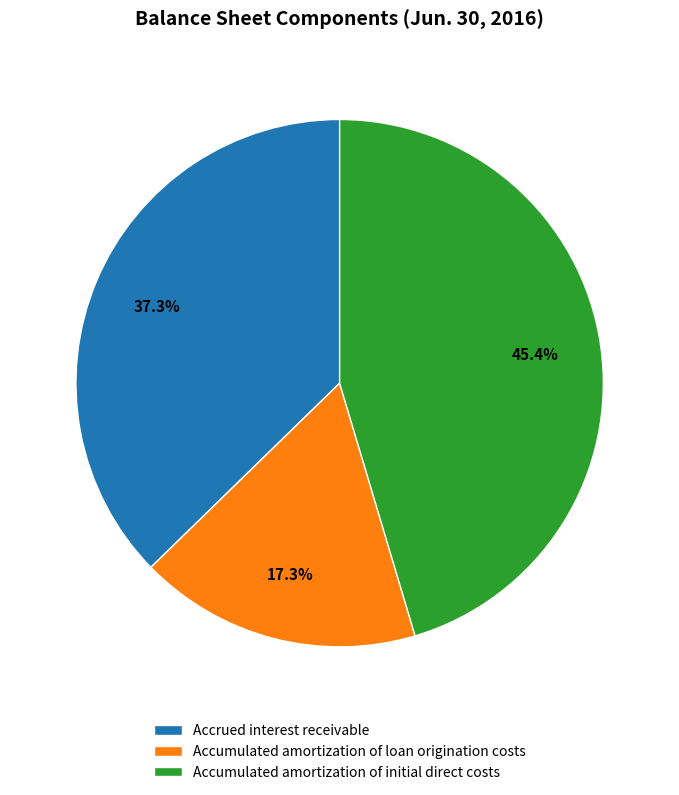

What is the smallest slice in the pie chart?

Accumulated amortization of loan origination costs